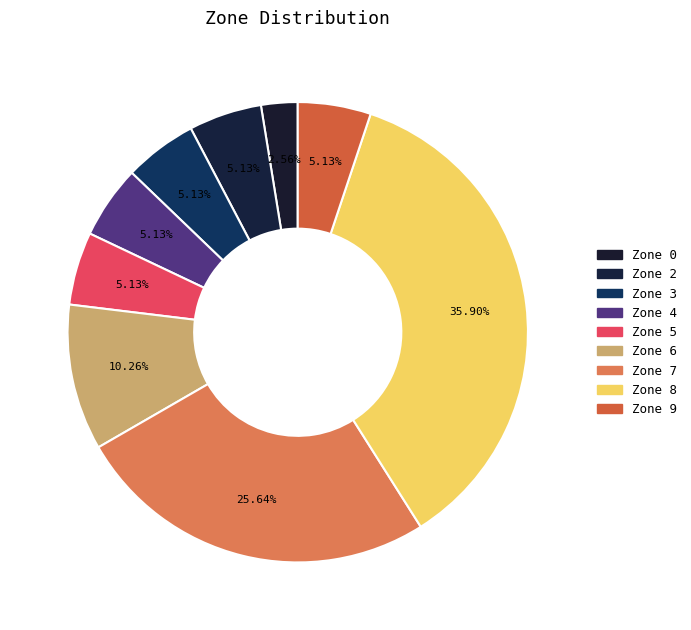

Count the number of slices in the pie.

9